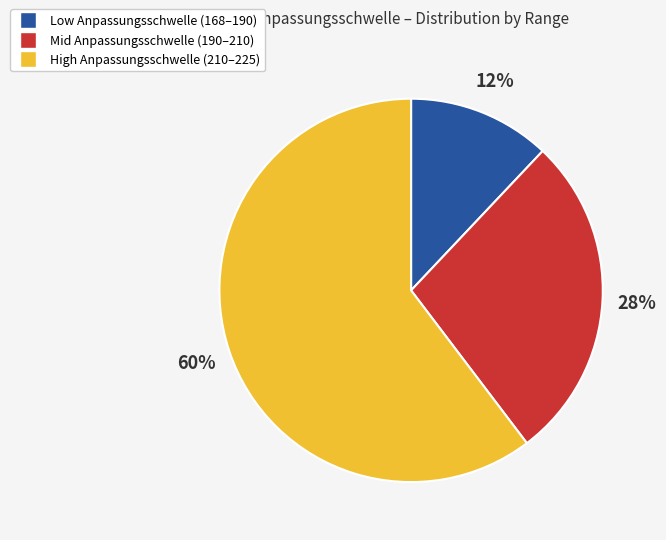

Is there a majority slice in this chart?

Yes